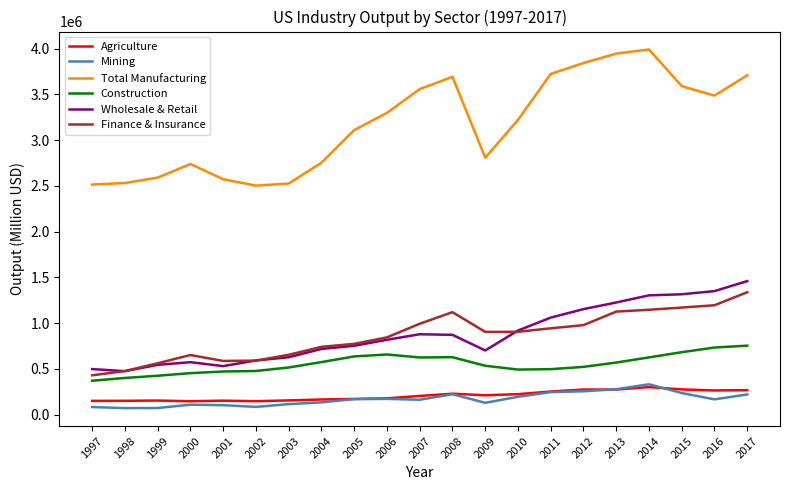

True or false: Mining and Finance & Insurance cross at least once.

False